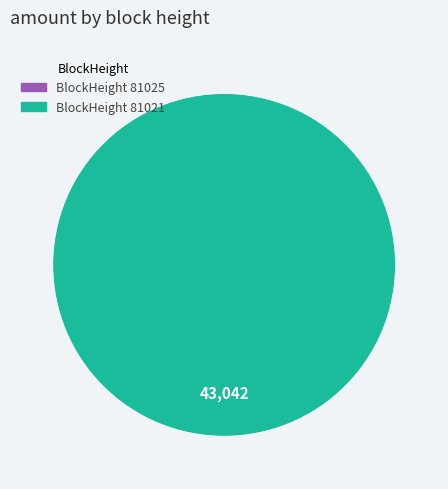

Is 81021 the majority of the pie?

Yes